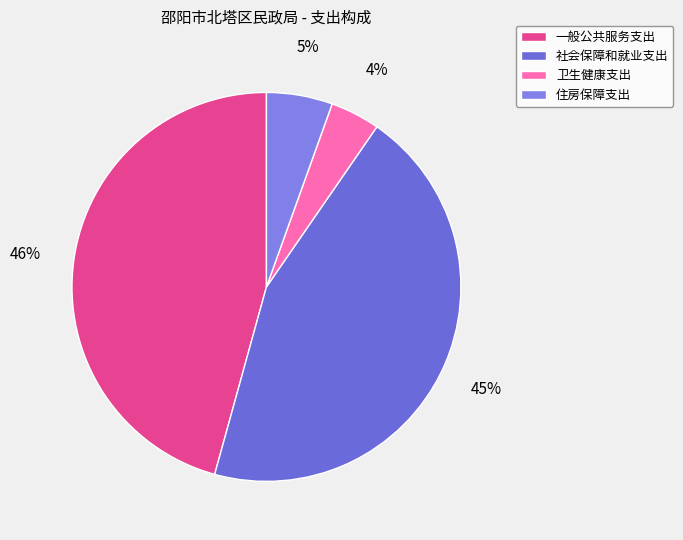

The 住房保障支出 slice represents 1% of the pie. True or false?

False